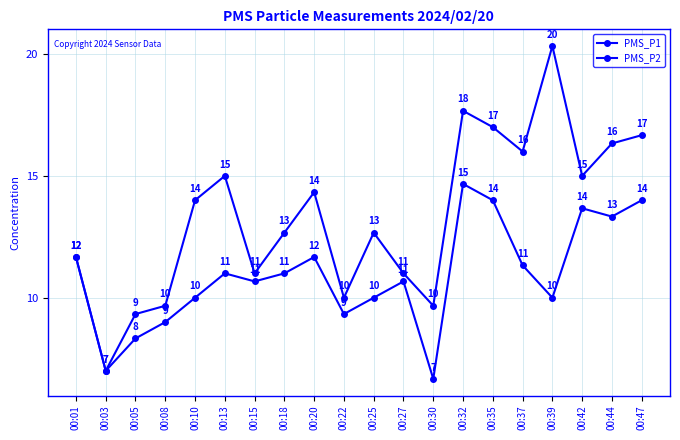

What is the difference between the maximum and second lowest values in the PMS_P1 series?

11.0